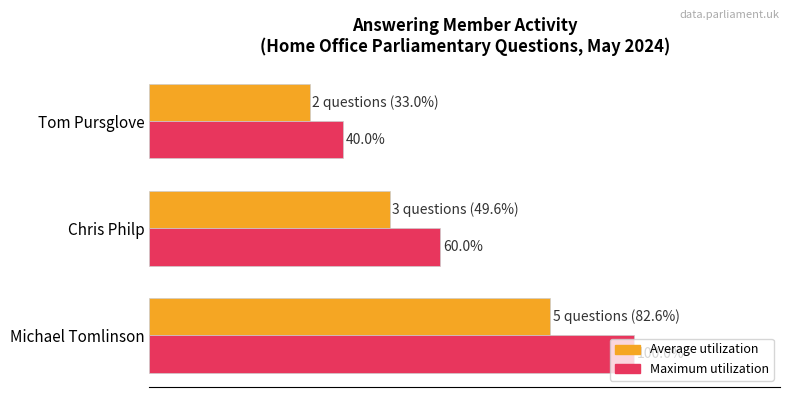

Which series has the widest spread of values?

Maximum utilization